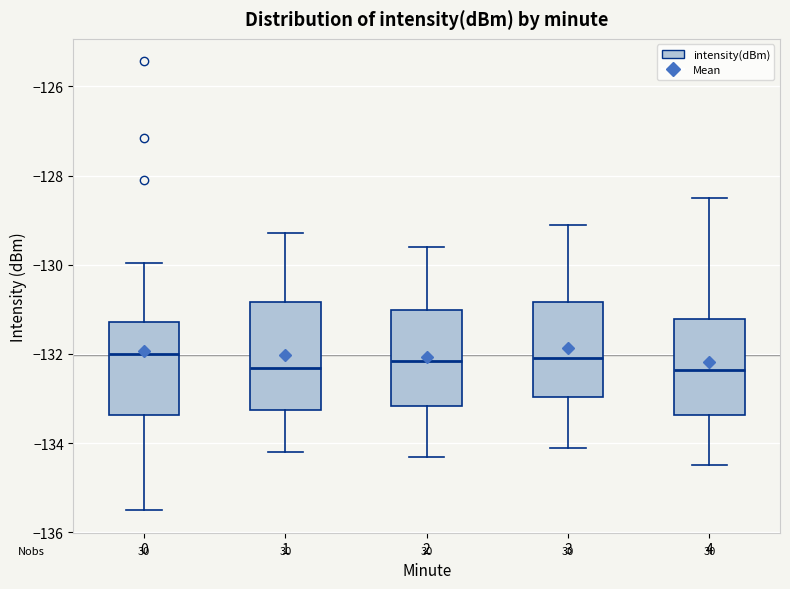

Where is the upper edge of the box at x = 4 on the y-axis? The values are not printed on the chart, so give them approximately, as read against the axis.

-131.2